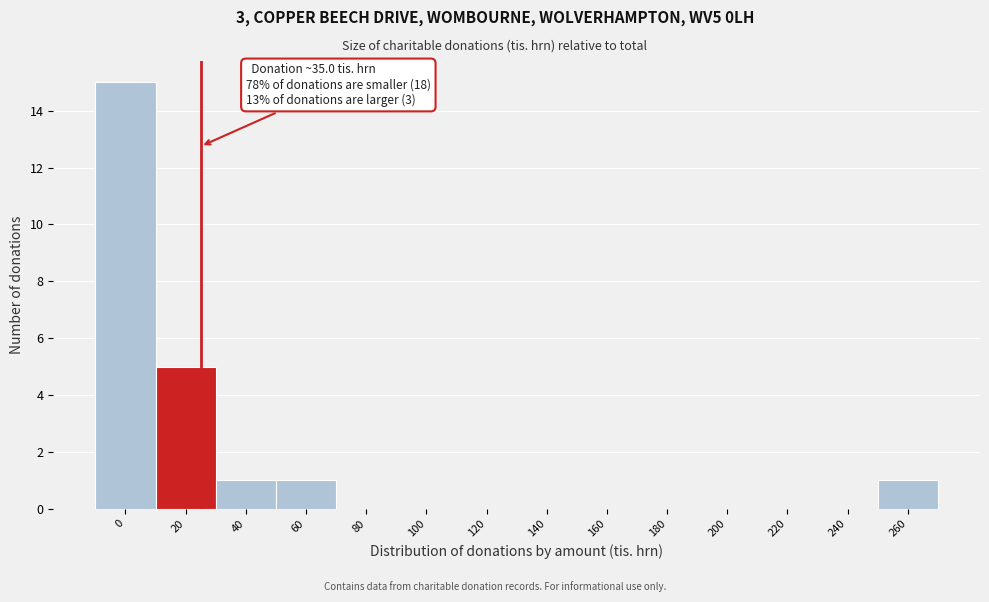

Reading left to right, list all the values displayed in this chart.

0=15	20=5	40=1	60=1	80=0	100=0	120=0	140=0	160=0	180=0	200=0	220=0	240=0	260=1